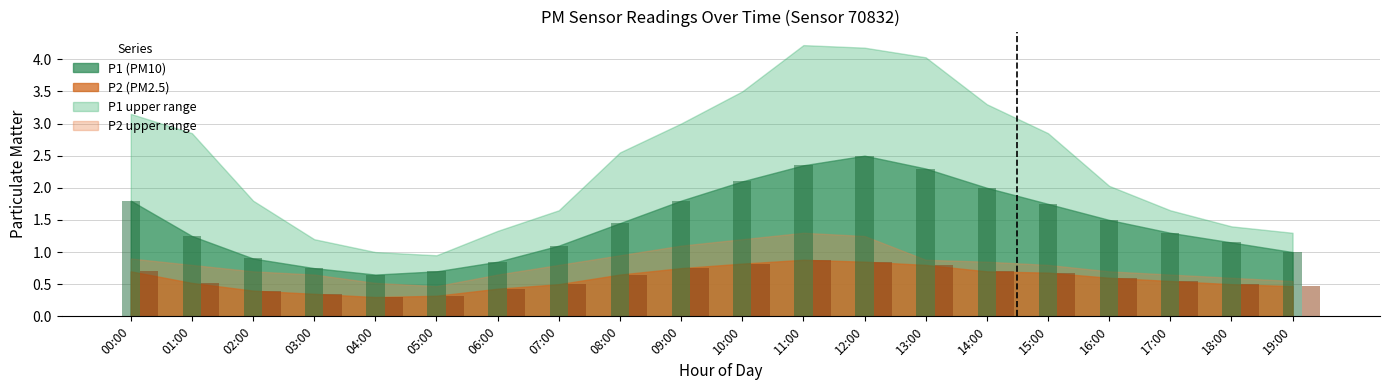

What is the label of the 5th bar from the right?

15:00